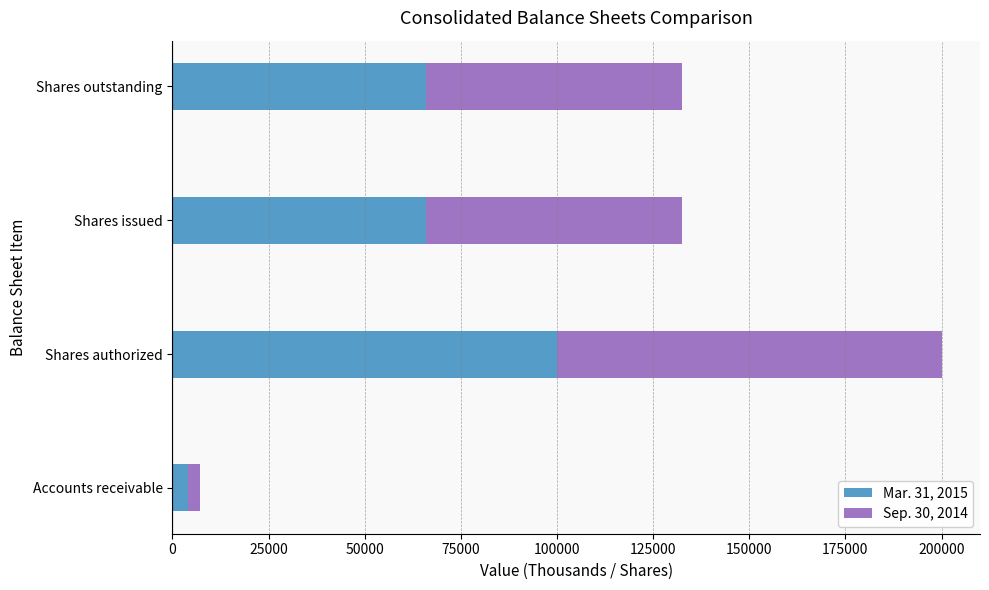

At which category is the sum across all series the highest?

Shares authorized